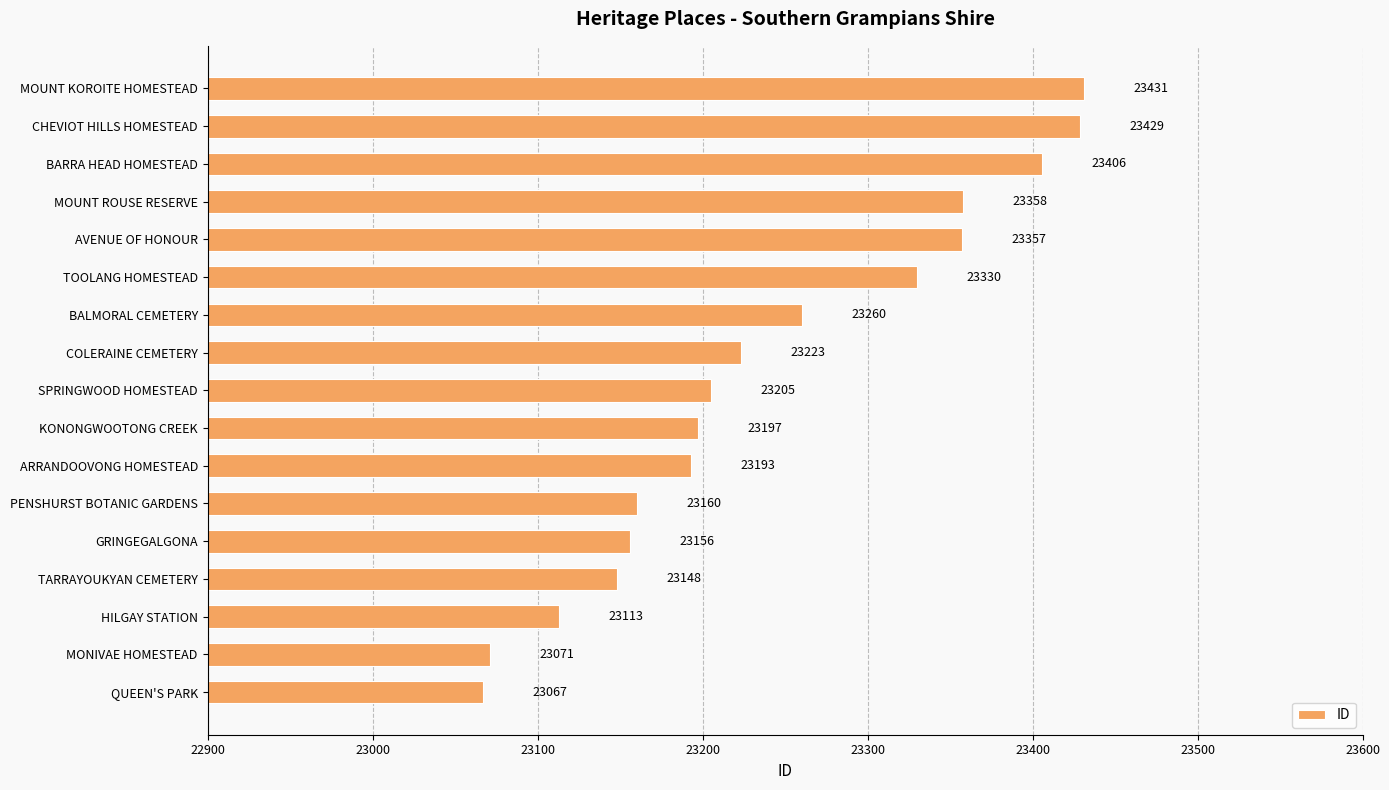

What is the difference between the second highest and minimum values?

362